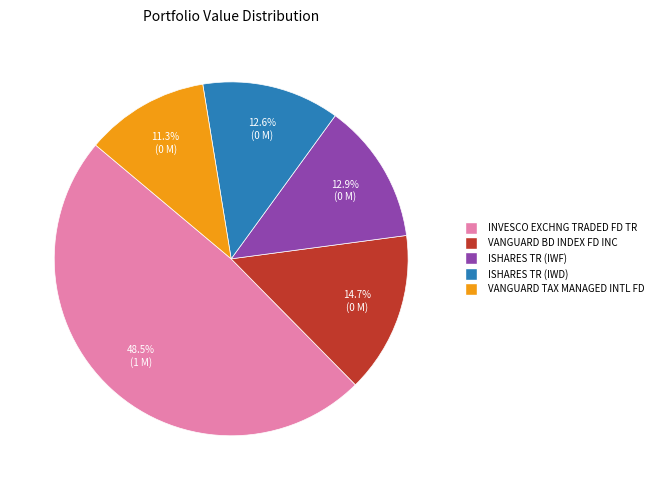

How much of the chart is everything except VANGUARD BD INDEX FD INC?

85.3%